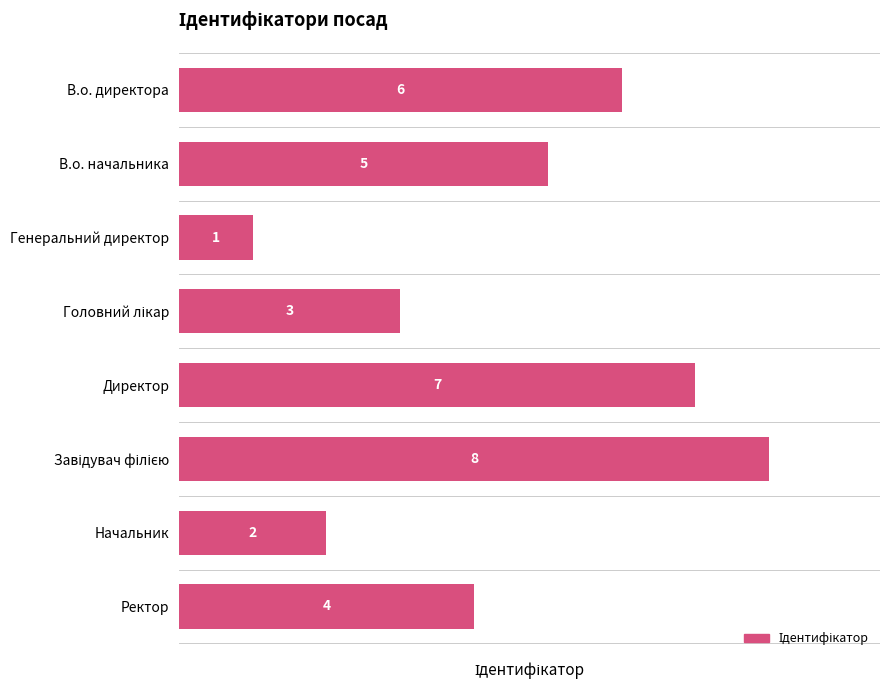

How many values are below 5?

4